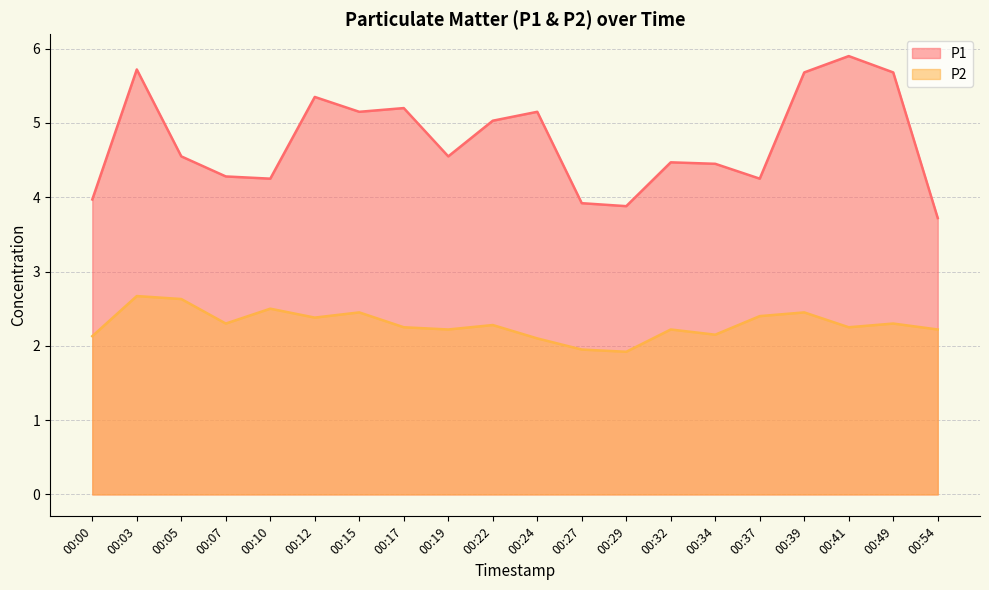

What is the value of the P2 point at the 16th from the left?

2.4